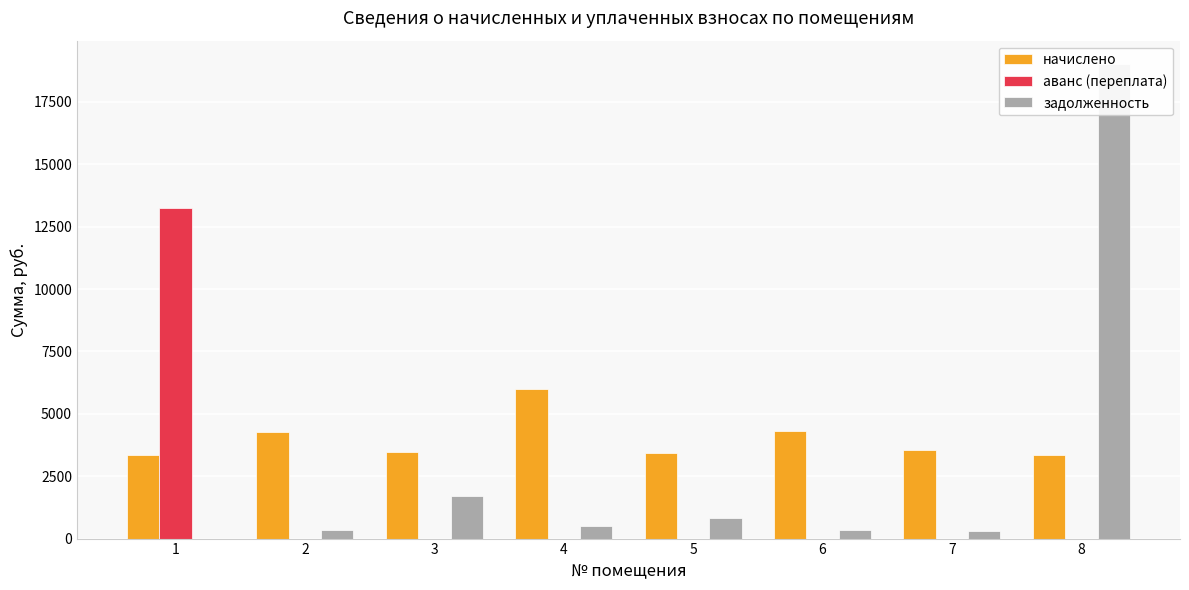

What are all the series names shown in the legend?

начислено, аванс (переплата), задолженность